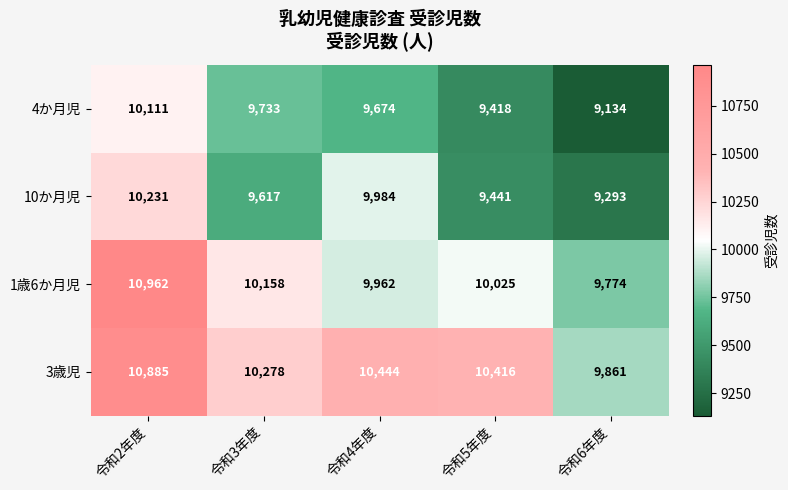

At which category does the chart reach its peak across all series?

令和2年度